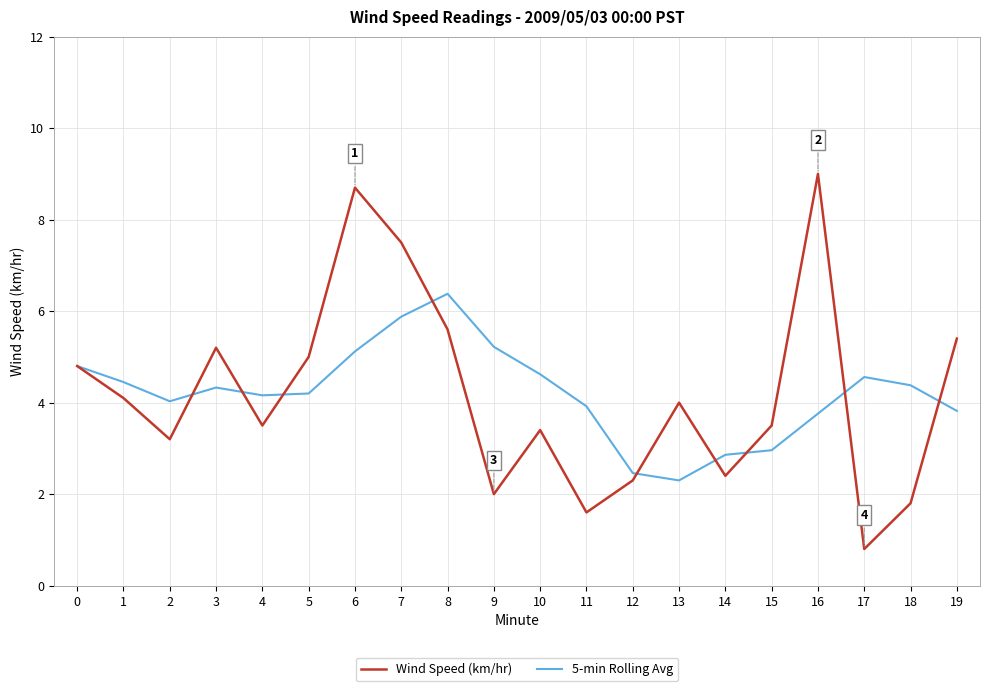

At which category does the chart reach its minimum across all series?

17